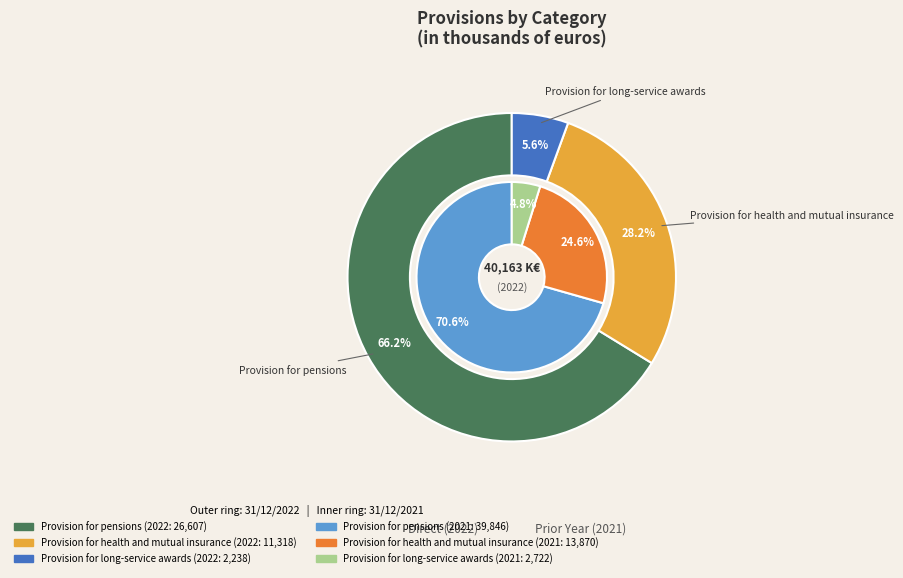

Is it true that Provision for long-service awards is 1% of the pie?

False